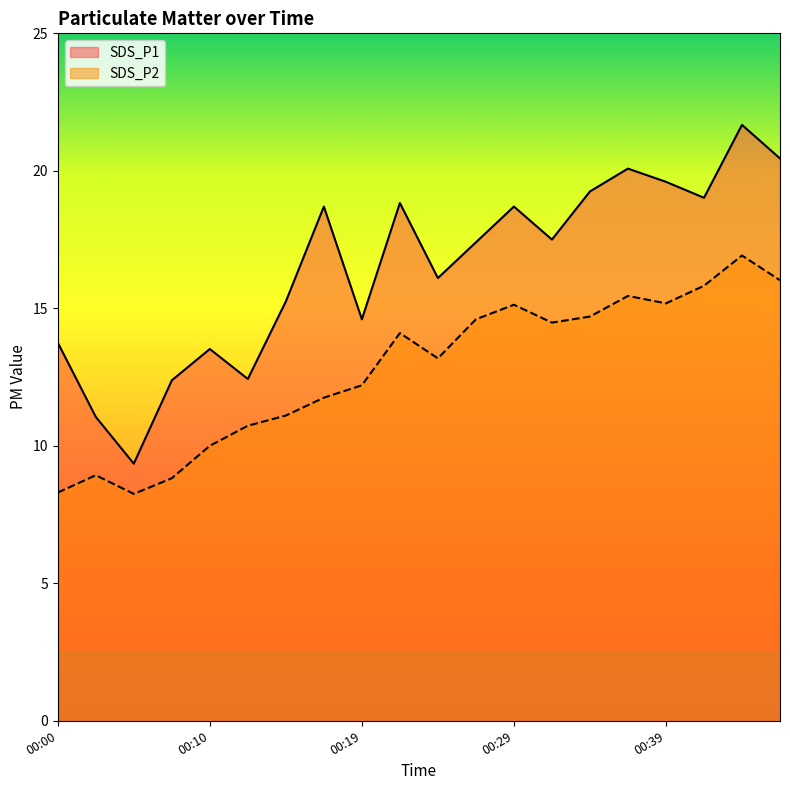

True or false: SDS_P1 has more than 1 interior local peaks.

True